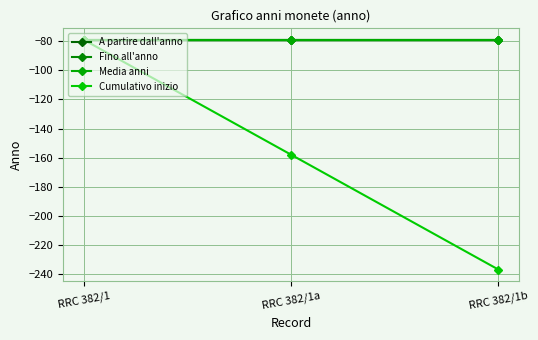

Is it true that Fino all'anno equals -22 at RRC 382/1?

False